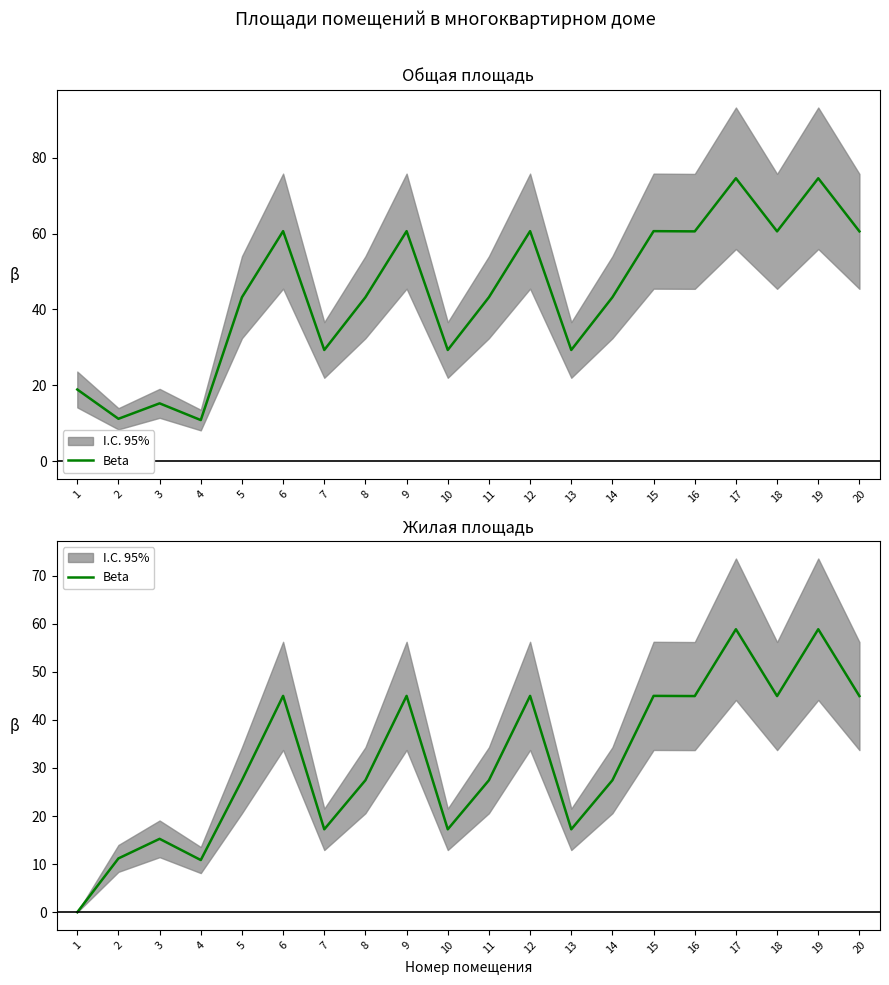

What is the approximate value at 4?

10.8